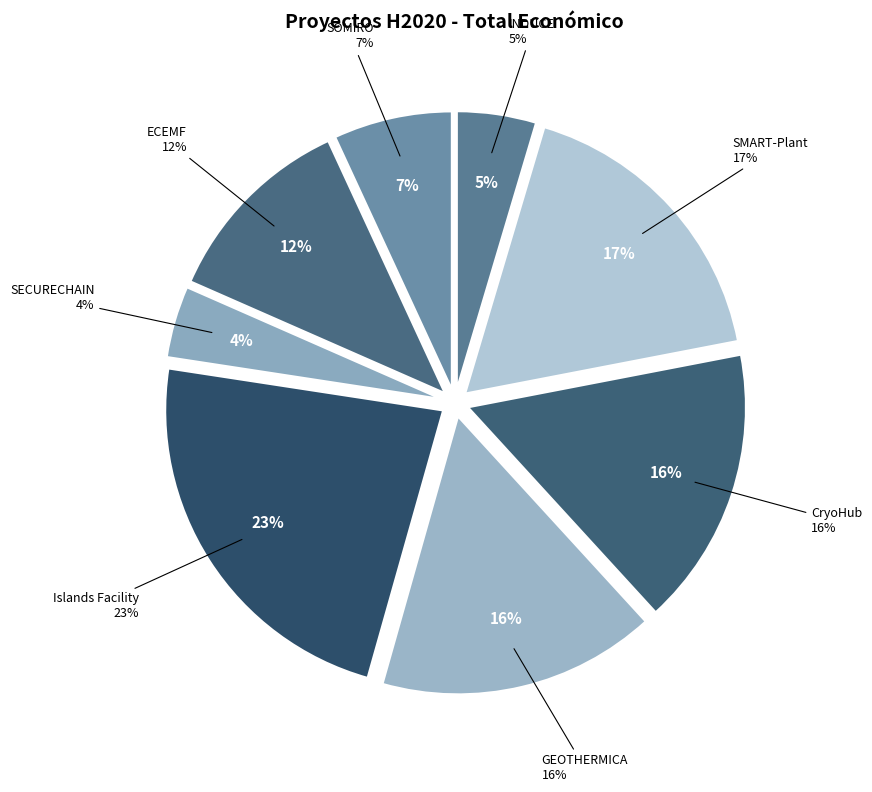

To the nearest percent, what is the average slice percentage?

12%